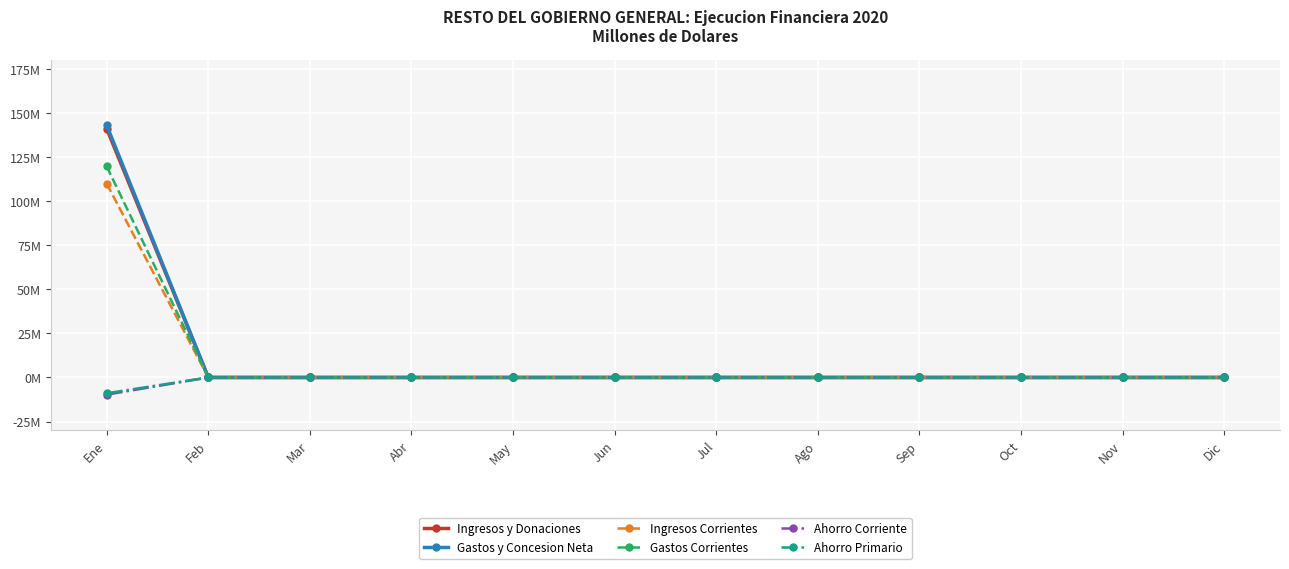

What are all the series names shown in the legend?

Ingresos y Donaciones, Gastos y Concesion Neta, Ingresos Corrientes, Gastos Corrientes, Ahorro Corriente, Ahorro Primario